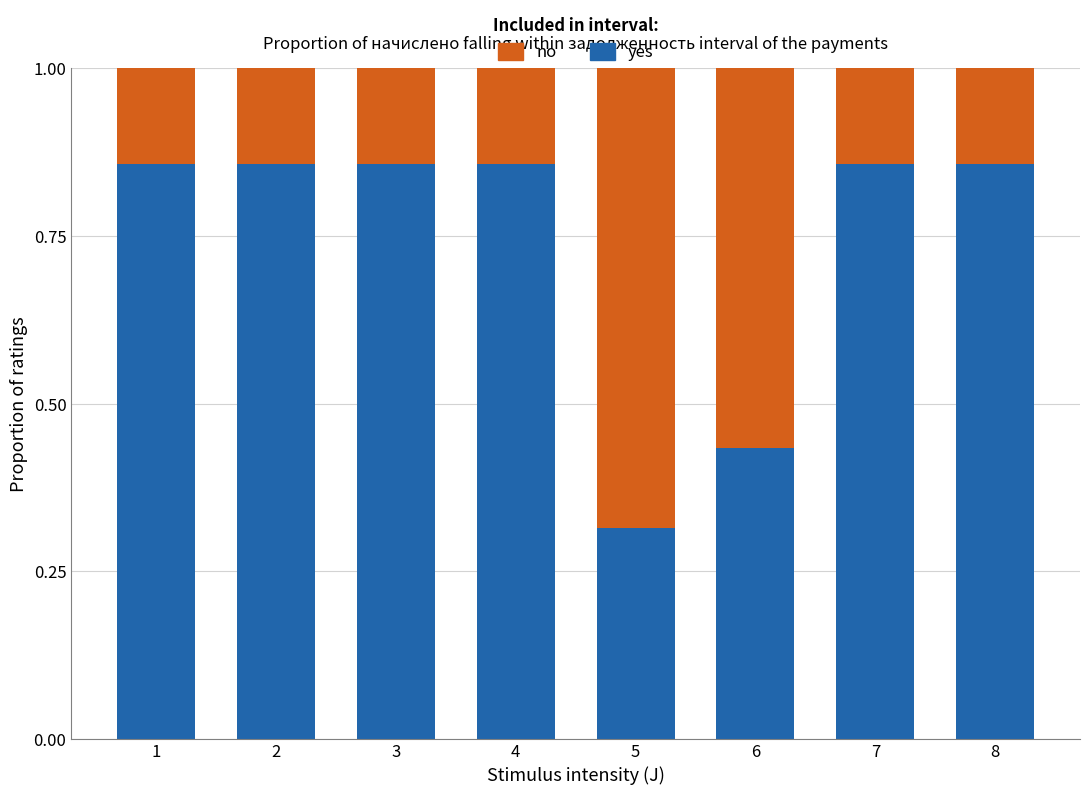

True or false: yes has a value of 0.1 at 5.

False